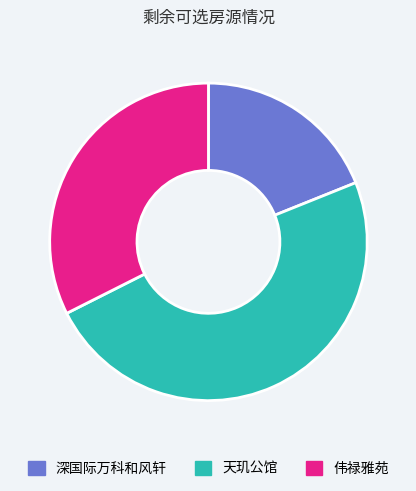

What is the largest slice in the pie chart?

天玑公馆